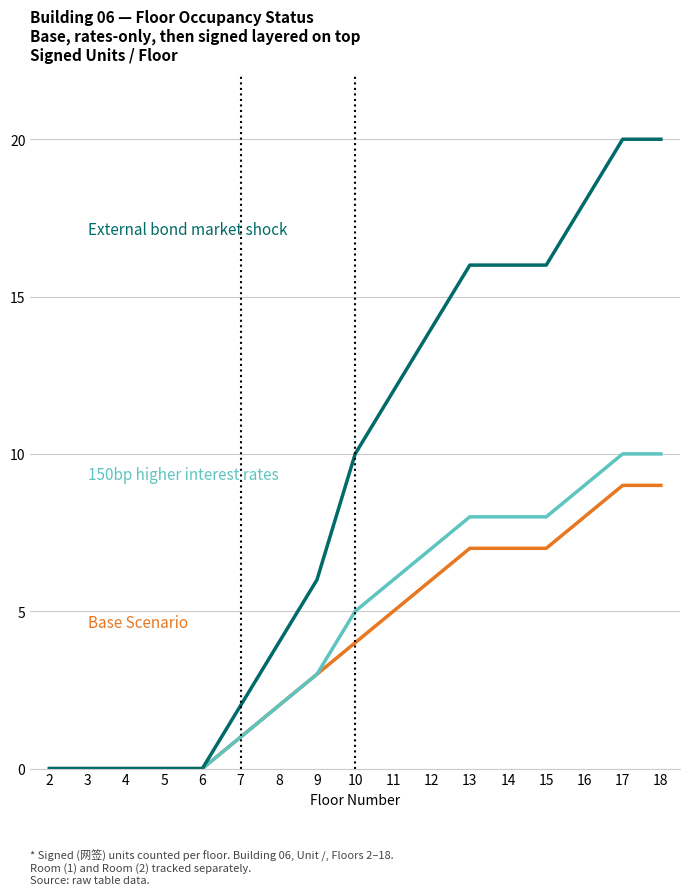

What is the maximum value shown in the chart?

20